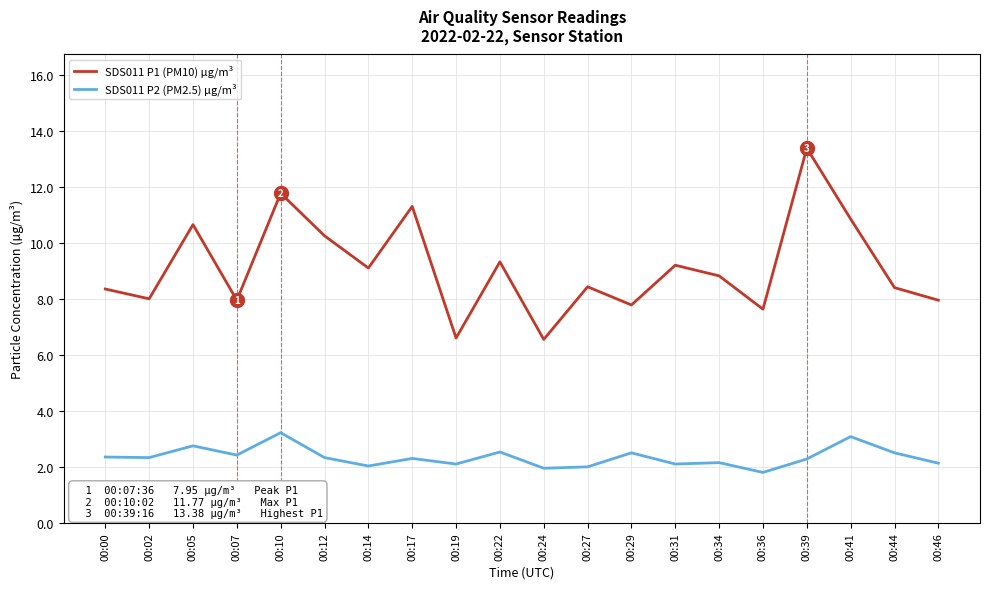

How many lines are shown in the chart?

2